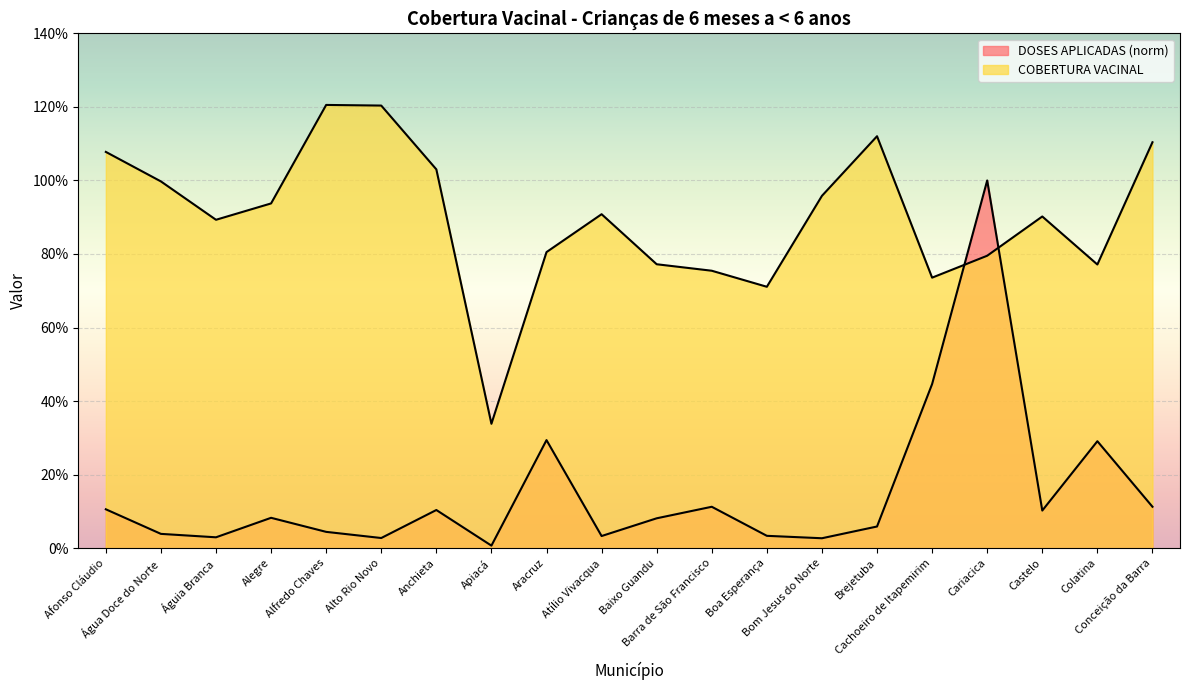

What is the label of the 18th point from the left?

Castelo